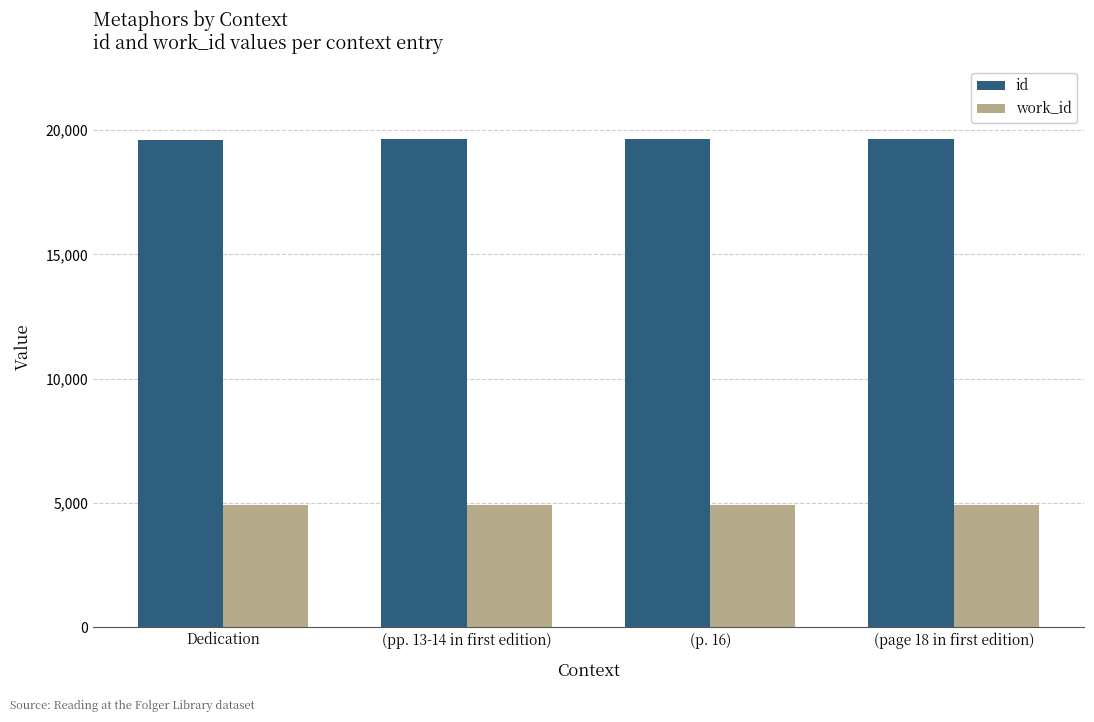

What is the smallest value displayed?

4909